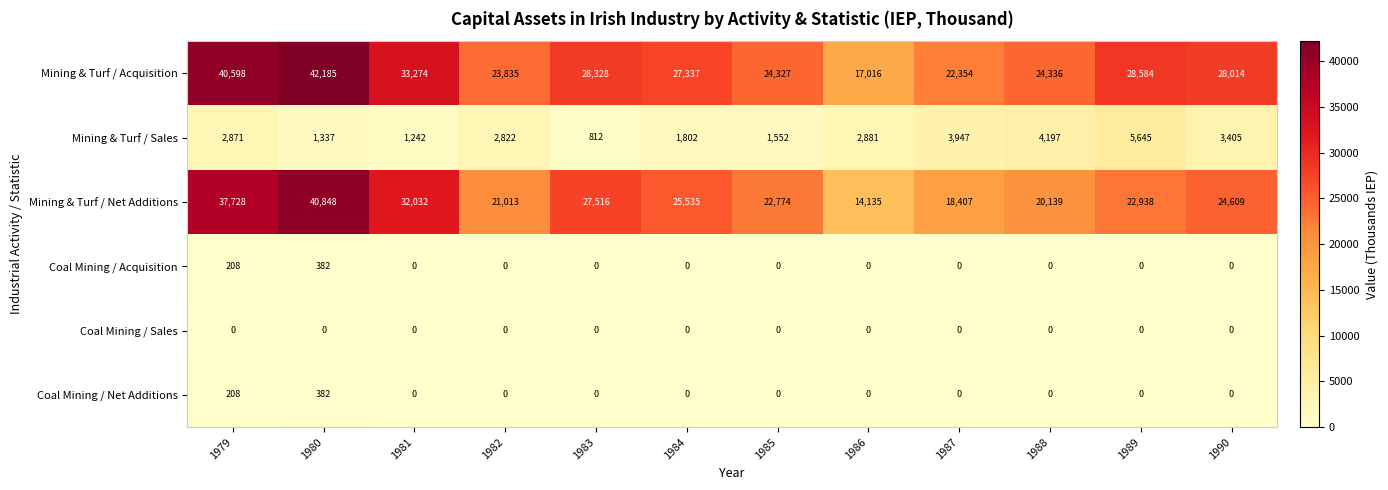

At how many categories does at least one series exceed 8327?

12